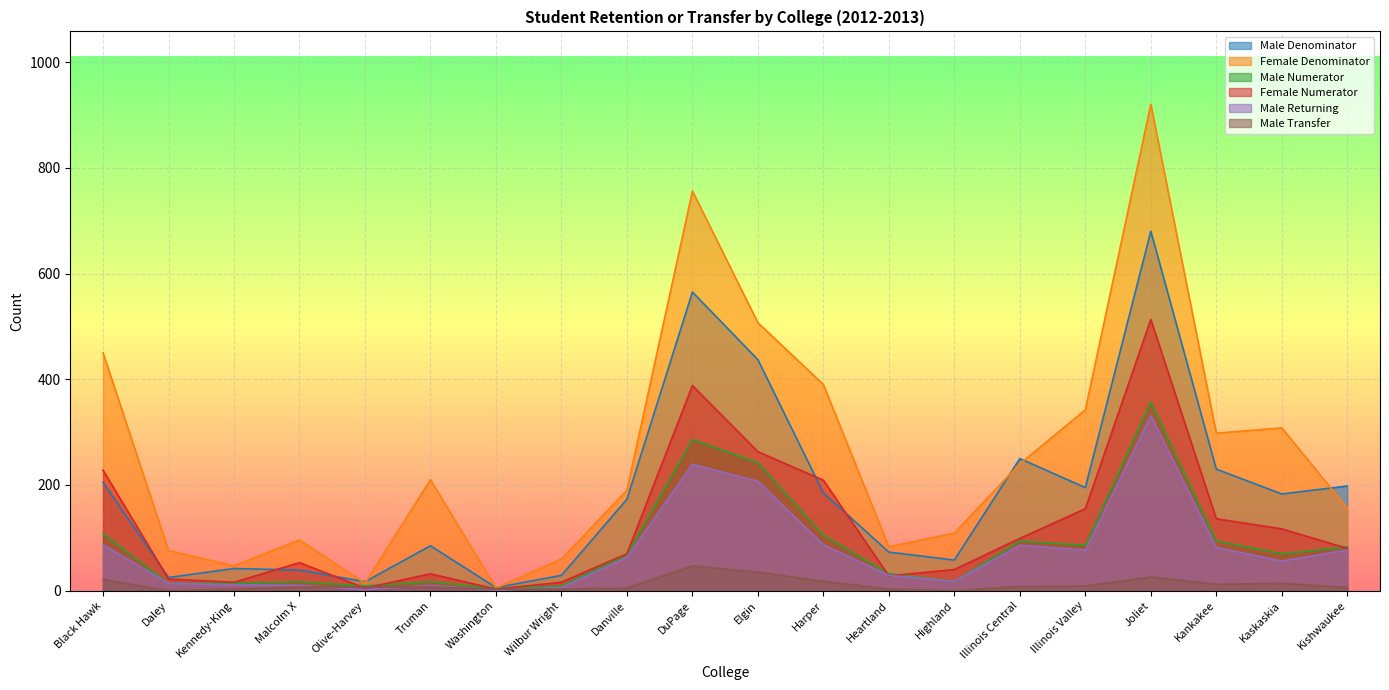

Reading left to right, extract all data points from this chart.

Male Denominator: Black Hawk=205	Daley=25	Kennedy-King=42	Malcolm X=39	Olive-Harvey=17	Truman=85	Washington=6	Wilbur Wright=29	Danville=173	DuPage=565	Elgin=437	Harper=185	Heartland=73	Highland=58	Illinois Central=250	Illinois Valley=195	Joliet=680	Kankakee=230	Kaskaskia=183	Kishwaukee=198
Female Denominator: Black Hawk=450	Daley=76	Kennedy-King=47	Malcolm X=96	Olive-Harvey=14	Truman=210	Washington=5	Wilbur Wright=60	Danville=190	DuPage=756	Elgin=507	Harper=390	Heartland=83	Highland=109	Illinois Central=240	Illinois Valley=342	Joliet=920	Kankakee=298	Kaskaskia=308	Kishwaukee=156
Male Numerator: Black Hawk=108	Daley=14	Kennedy-King=14	Malcolm X=17	Olive-Harvey=9	Truman=17	Washington=4	Wilbur Wright=9	Danville=68	DuPage=286	Elgin=242	Harper=105	Heartland=32	Highland=18	Illinois Central=94	Illinois Valley=86	Joliet=357	Kankakee=94	Kaskaskia=70	Kishwaukee=83
Female Numerator: Black Hawk=228	Daley=22	Kennedy-King=16	Malcolm X=53	Olive-Harvey=5	Truman=32	Washington=3	Wilbur Wright=16	Danville=70	DuPage=388	Elgin=263	Harper=209	Heartland=28	Highland=40	Illinois Central=99	Illinois Valley=155	Joliet=513	Kankakee=136	Kaskaskia=117	Kishwaukee=80
Male Returning: Black Hawk=87	Daley=14	Kennedy-King=11	Malcolm X=10	Olive-Harvey=2	Truman=10	Washington=1	Wilbur Wright=6	Danville=63	DuPage=239	Elgin=207	Harper=87	Heartland=29	Highland=18	Illinois Central=86	Illinois Valley=77	Joliet=331	Kankakee=82	Kaskaskia=56	Kishwaukee=77
Male Transfer: Black Hawk=21	Daley=0	Kennedy-King=3	Malcolm X=7	Olive-Harvey=7	Truman=7	Washington=3	Wilbur Wright=3	Danville=5	DuPage=47	Elgin=35	Harper=18	Heartland=3	Highland=0	Illinois Central=8	Illinois Valley=9	Joliet=26	Kankakee=12	Kaskaskia=14	Kishwaukee=6